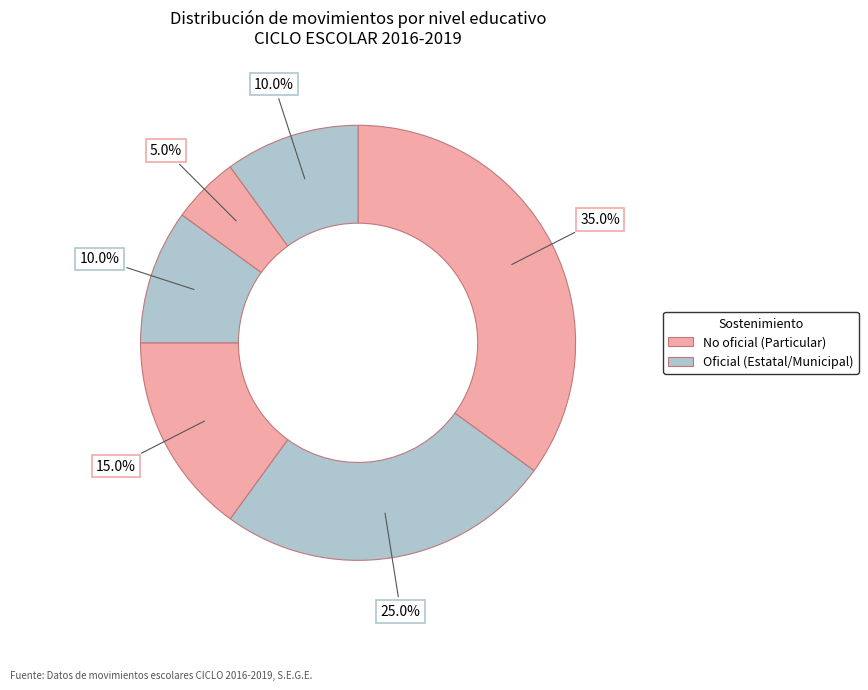

Count the number of slices in the pie.

6